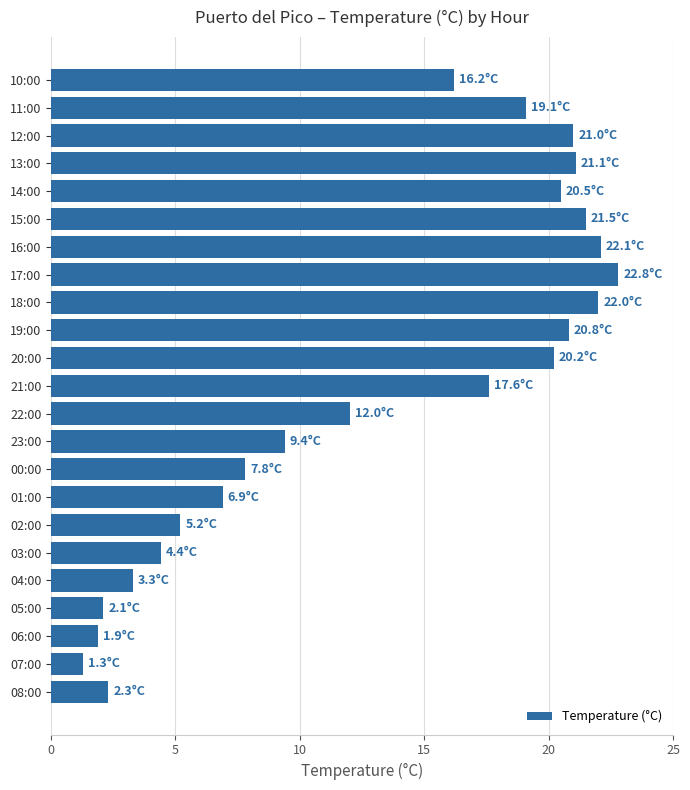

Are the bars horizontal?

Yes